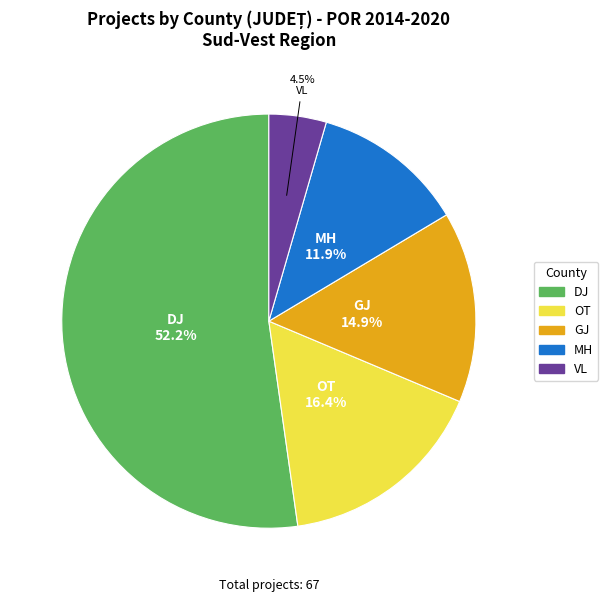

Is there a majority slice in this chart?

Yes